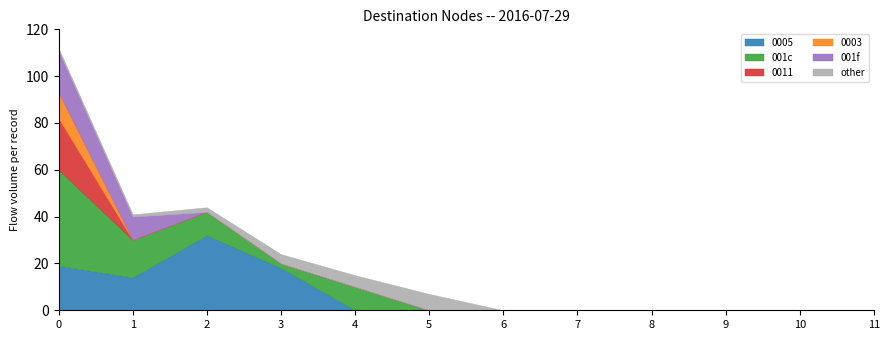

Reading left to right, transcribe all the data shown in this chart.

0005: 19	14	32	18	0	0	0	0	0	0	0	0
001c: 41	16	10	2	10	0	0	0	0	0	0	0
0011: 22	0	0	0	0	0	0	0	0	0	0	0
0003: 11	0	0	0	0	0	0	0	0	0	0	0
001f: 18	10	0	0	0	0	0	0	0	0	0	0
other: 1	1	2	4	5	7	0	0	0	0	0	0